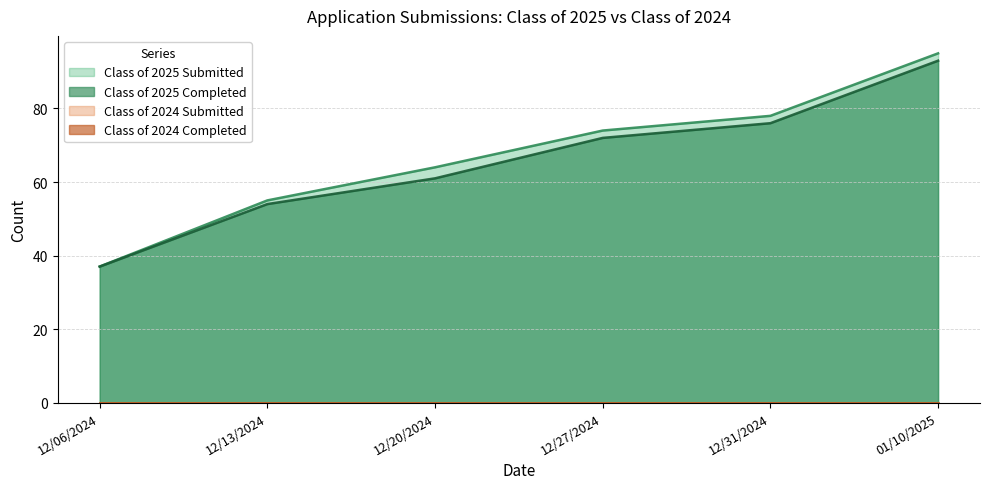

True or false: Class of 2025 Submitted and Class of 2025 Completed intersect in this chart.

False